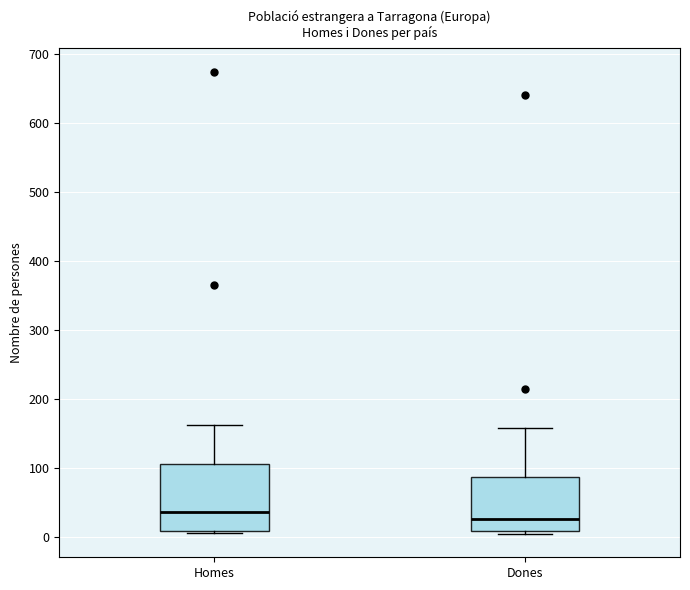

Comparing the boxes themselves (not the whiskers), which one is the tallest?

Homes